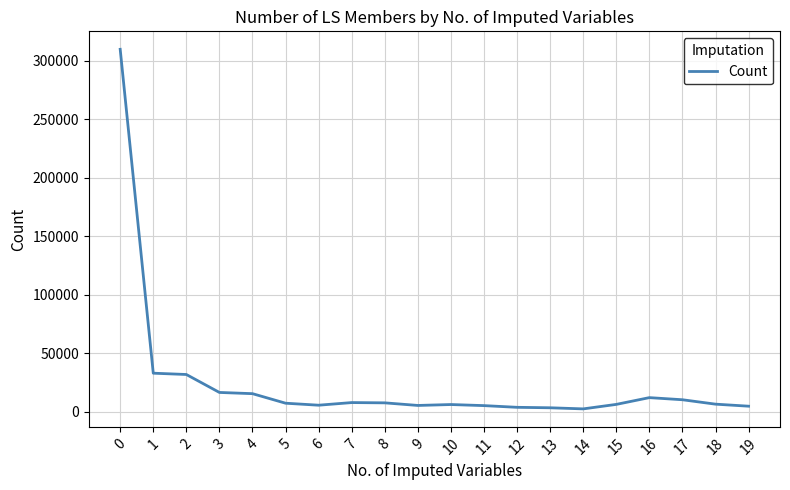

What is the maximum value shown in the chart?

309777